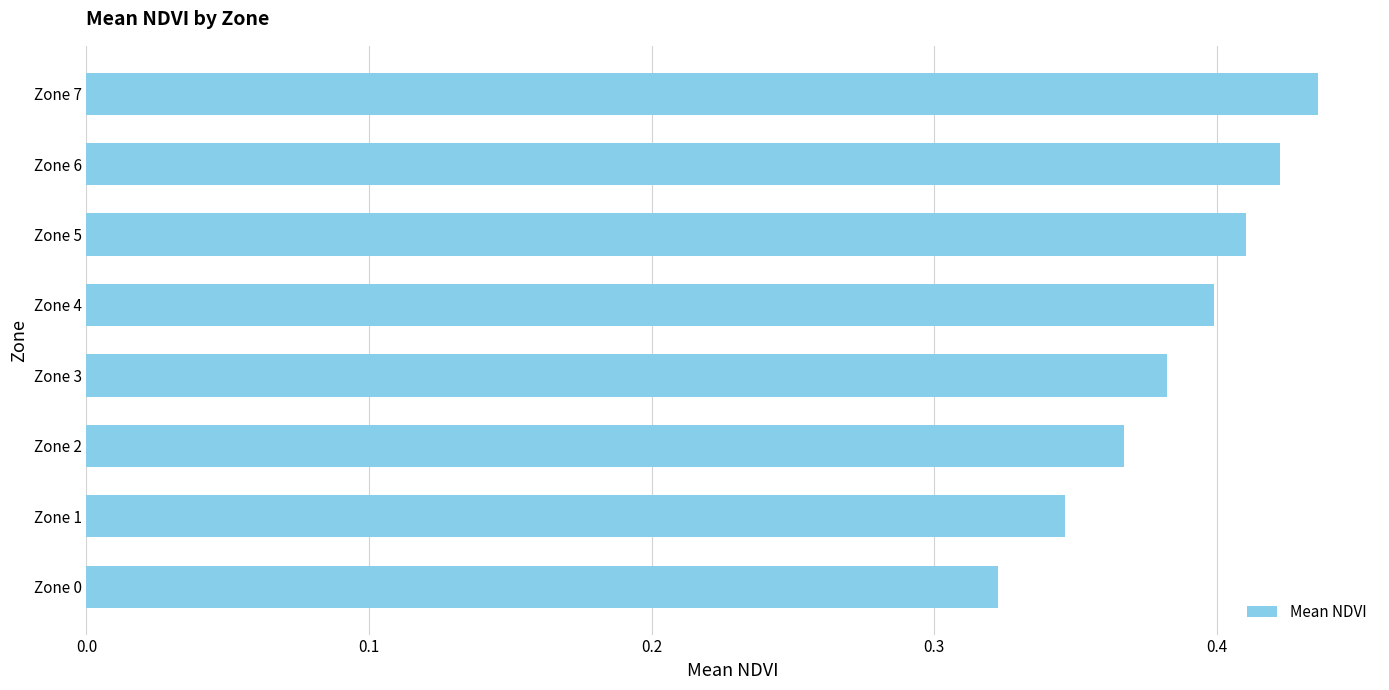

Count the number of data series in this chart.

1